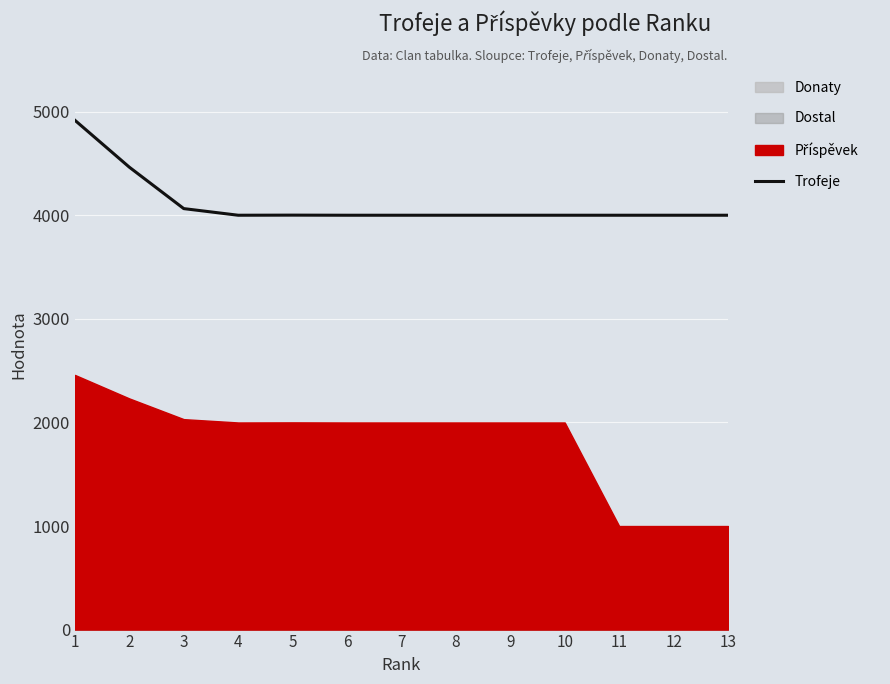

Which category has the highest value across all series?

1